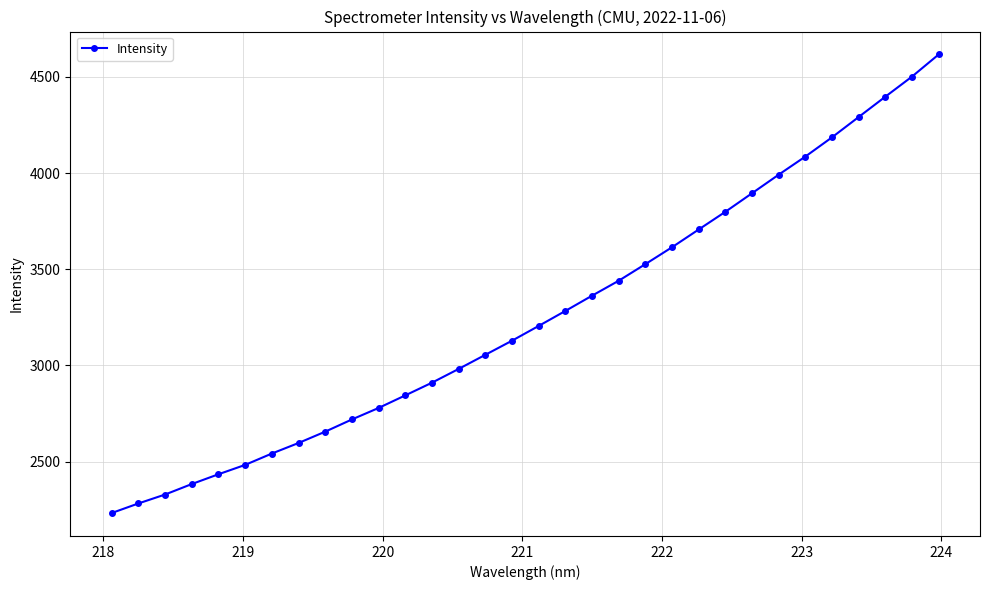

Count the number of values greater than 3205.

16